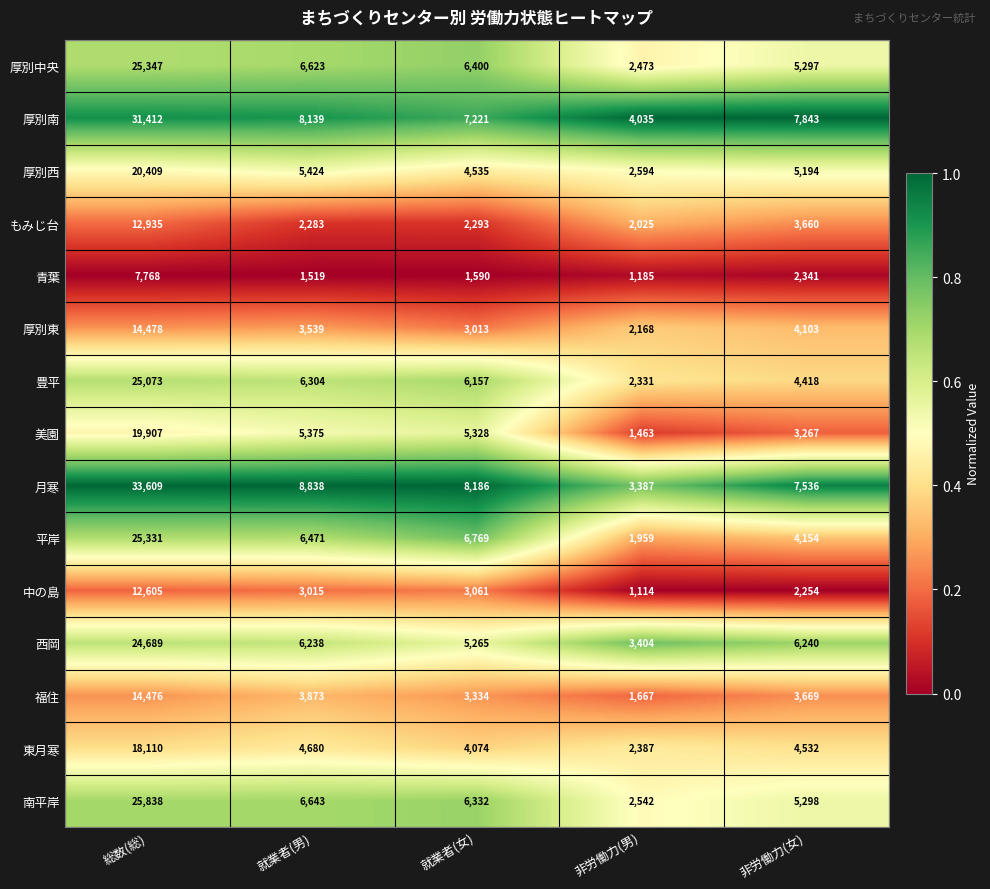

Which category has the highest value across all series?

総数(総)